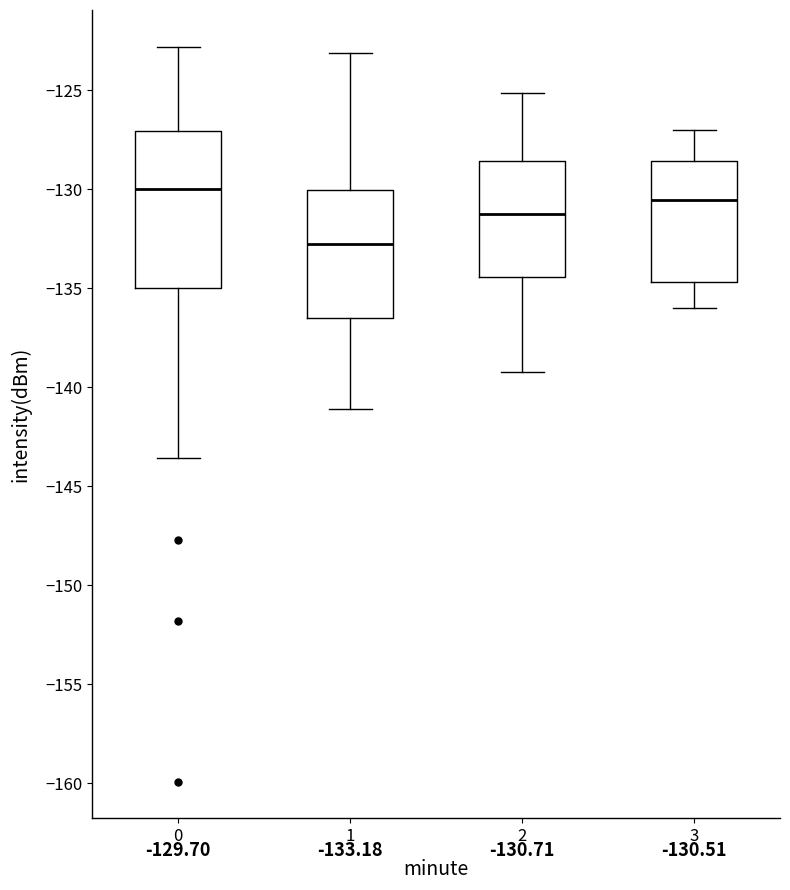

Comparing the boxes themselves (not the whiskers), which one is the tallest?

0